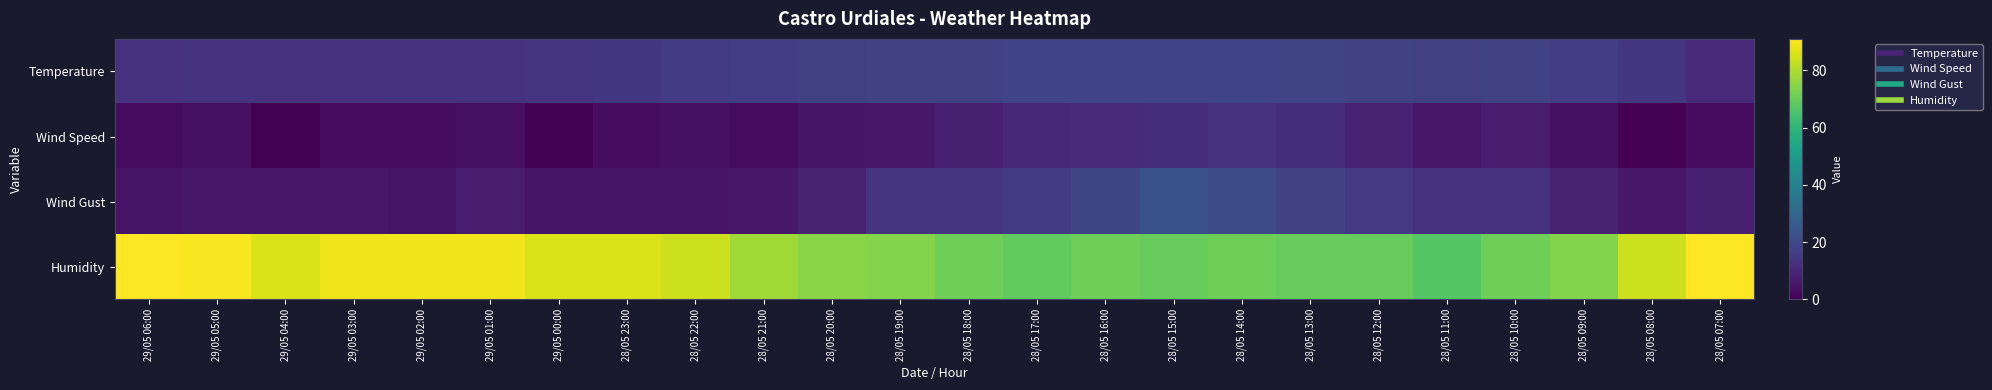

At 28/05 21:00, list the series in order from smallest to largest.

Wind Speed, Wind Gust, Temperature, Humidity